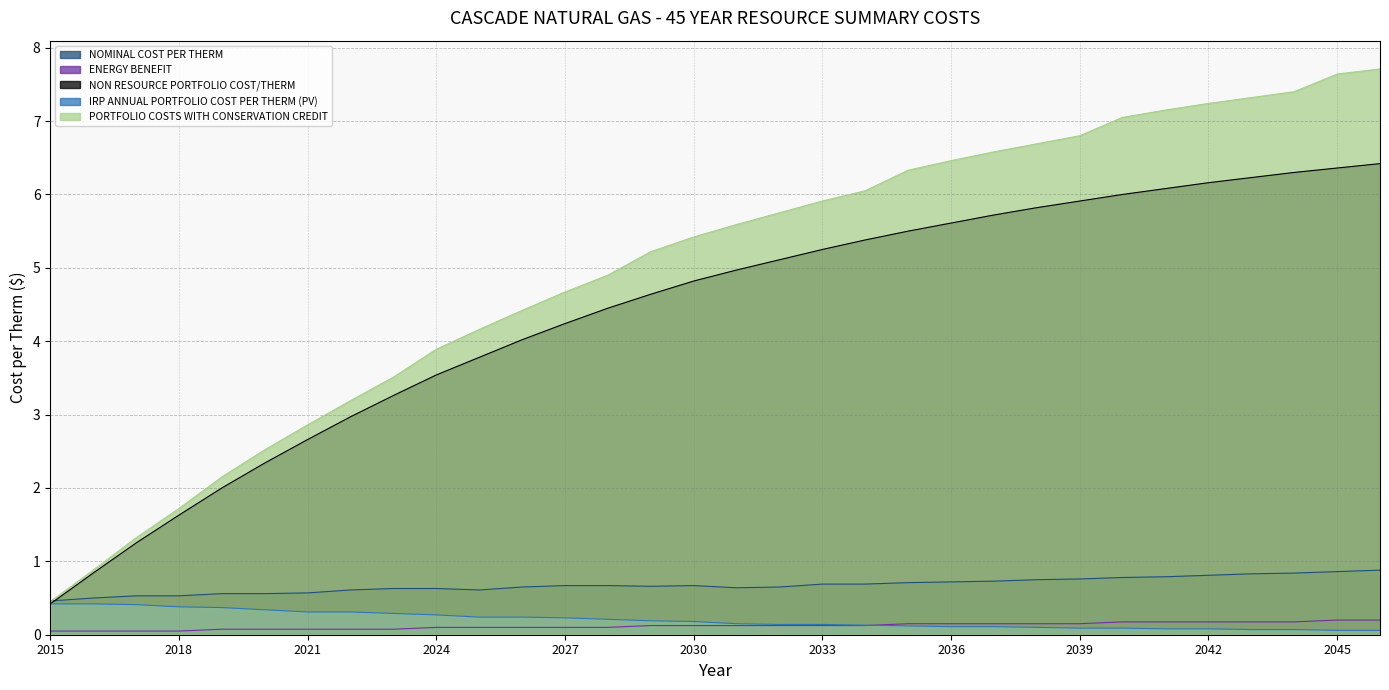

Reading right to left, transcribe all the data shown in this chart.

NOMINAL COST PER THERM: 2046=0.9	2045=0.9	2044=0.8	2043=0.8	2042=0.8	2041=0.8	2040=0.8	2039=0.8	2038=0.8	2037=0.7	2036=0.7	2035=0.7	2034=0.7	2033=0.7	2032=0.7	2031=0.6	2030=0.7	2029=0.7	2028=0.7	2027=0.7	2026=0.7	2025=0.6	2024=0.6	2023=0.6	2022=0.6	2021=0.6	2020=0.6	2019=0.6	2018=0.5	2017=0.5	2016=0.5	2015=0.5
ENERGY BENEFIT: 2046=0.2	2045=0.2	2044=0.2	2043=0.2	2042=0.2	2041=0.2	2040=0.2	2039=0.1	2038=0.1	2037=0.1	2036=0.1	2035=0.1	2034=0.1	2033=0.1	2032=0.1	2031=0.1	2030=0.1	2029=0.1	2028=0.1	2027=0.1	2026=0.1	2025=0.1	2024=0.1	2023=0.1	2022=0.1	2021=0.1	2020=0.1	2019=0.1	2018=0.1	2017=0.1	2016=0.1	2015=0.1
NON RESOURCE PORTFOLIO COST/THERM: 2046=6.4	2045=6.4	2044=6.3	2043=6.2	2042=6.2	2041=6.1	2040=6.0	2039=5.9	2038=5.8	2037=5.7	2036=5.6	2035=5.5	2034=5.4	2033=5.2	2032=5.1	2031=5.0	2030=4.8	2029=4.6	2028=4.5	2027=4.2	2026=4.0	2025=3.8	2024=3.5	2023=3.3	2022=3.0	2021=2.7	2020=2.3	2019=2.0	2018=1.6	2017=1.2	2016=0.8	2015=0.4
IRP ANNUAL PORTFOLIO COST PER THERM (PV): 2046=0.1	2045=0.1	2044=0.1	2043=0.1	2042=0.1	2041=0.1	2040=0.1	2039=0.1	2038=0.1	2037=0.1	2036=0.1	2035=0.1	2034=0.1	2033=0.1	2032=0.1	2031=0.1	2030=0.2	2029=0.2	2028=0.2	2027=0.2	2026=0.2	2025=0.2	2024=0.3	2023=0.3	2022=0.3	2021=0.3	2020=0.3	2019=0.4	2018=0.4	2017=0.4	2016=0.4	2015=0.4
PORTFOLIO COSTS WITH CONSERVATION CREDIT: 2046=7.7	2045=7.6	2044=7.4	2043=7.3	2042=7.2	2041=7.2	2040=7.0	2039=6.8	2038=6.7	2037=6.6	2036=6.5	2035=6.3	2034=6.0	2033=5.9	2032=5.8	2031=5.6	2030=5.4	2029=5.2	2028=4.9	2027=4.7	2026=4.4	2025=4.2	2024=3.9	2023=3.5	2022=3.2	2021=2.9	2020=2.5	2019=2.1	2018=1.7	2017=1.3	2016=0.9	2015=0.5